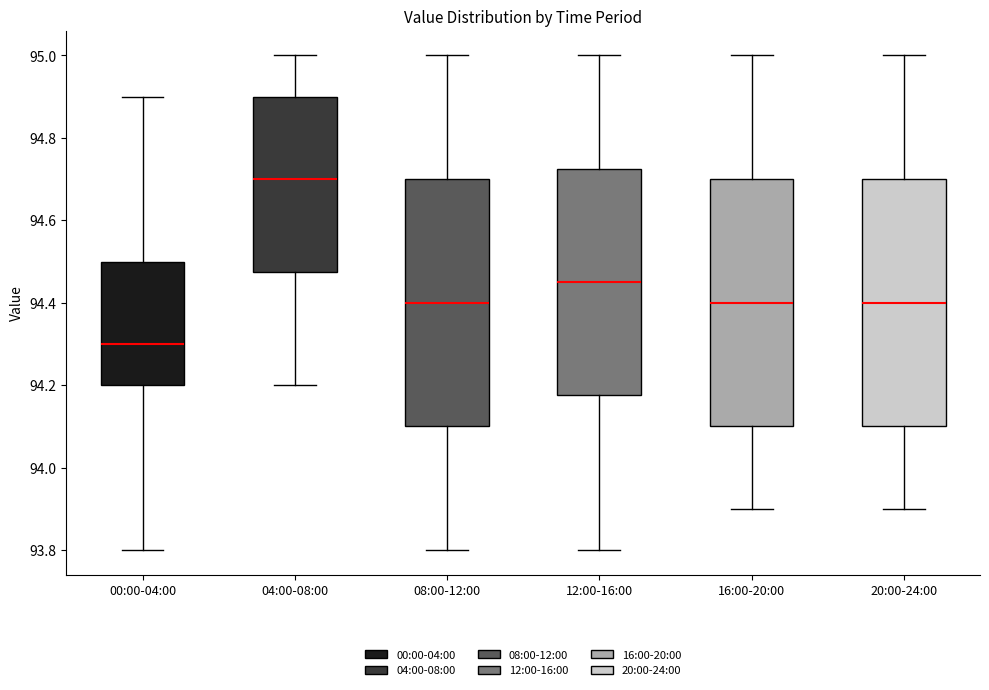

Where does the lower whisker of the box for 08:00-12:00 end on the y-axis? The values are not printed on the chart, so give them approximately, as read against the axis.

93.80